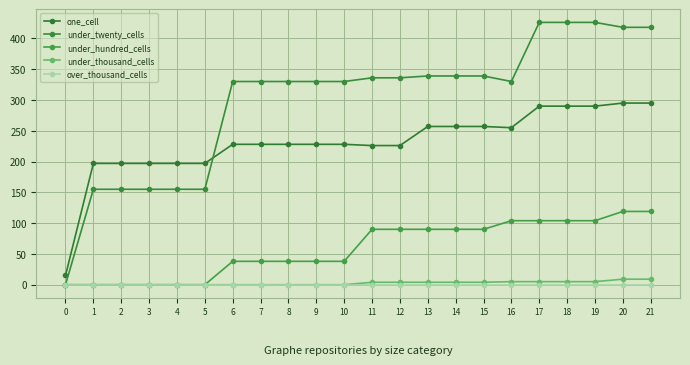

Does the chart have visible grid lines?

Yes